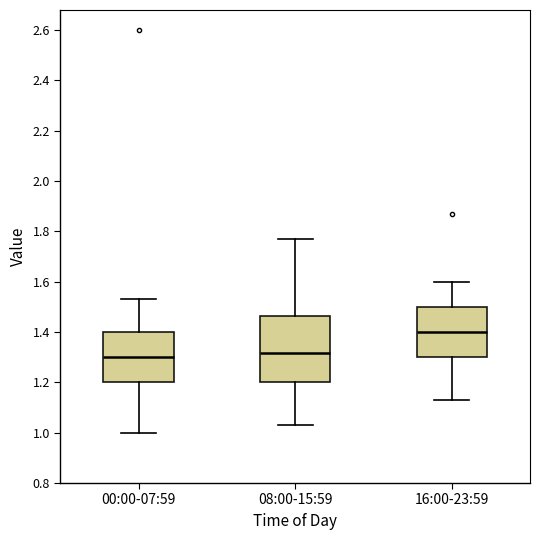

Which box is the tallest, from its lower edge to its upper edge?

08:00-15:59